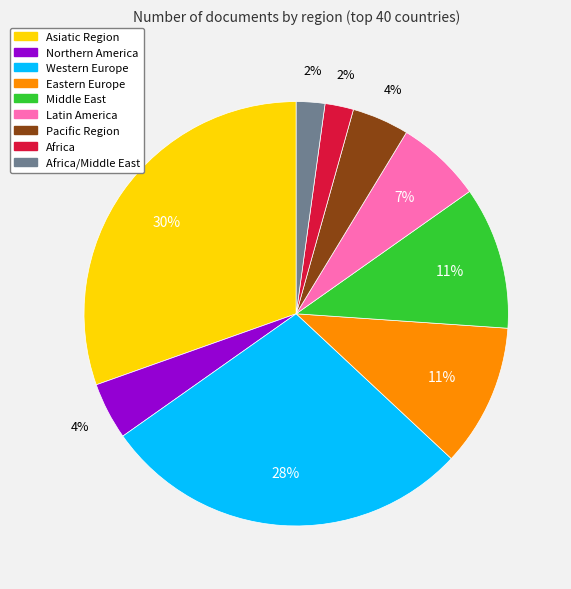

Which has a higher value, Northern America or Africa?

Northern America